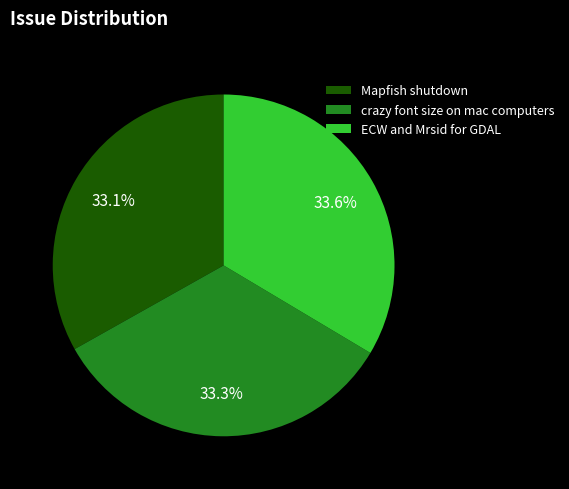

Count the number of slices in the pie.

3